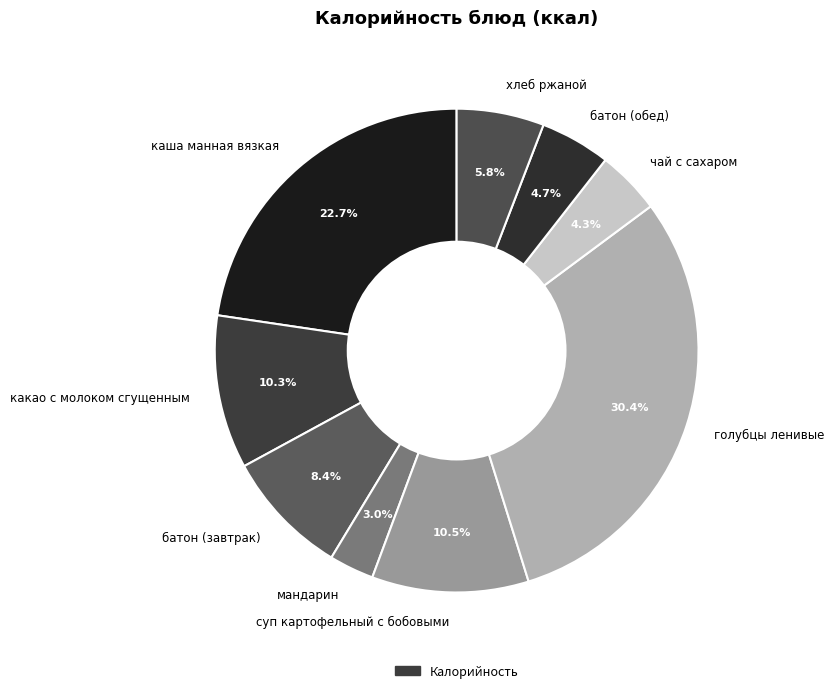

How much of the chart is everything except каша манная вязкая?

77.3%